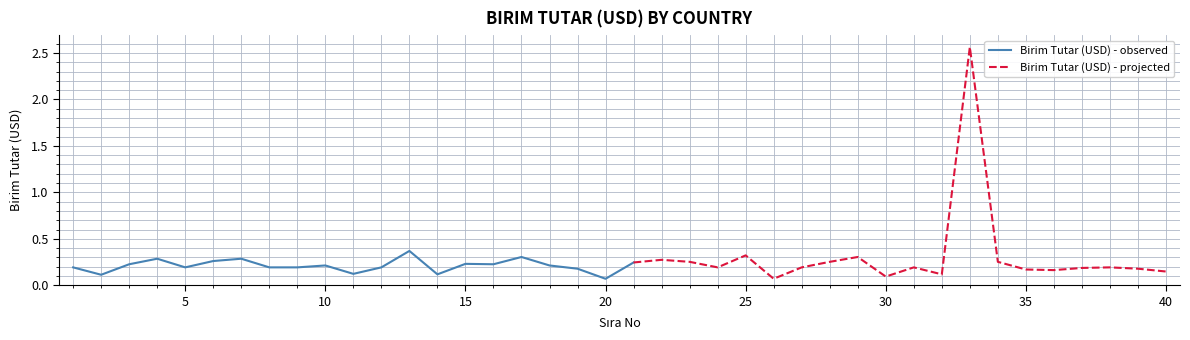

Rank the categories by value from highest to lowest.

33, 13, 25, 17, 29, 4, 7, 22, 6, 23, 28, 34, 21, 15, 3, 16, 10, 18, 1, 5, 8, 9, 12, 24, 27, 31, 38, 37, 19, 39, 35, 36, 40, 11, 14, 32, 2, 30, 26, 20